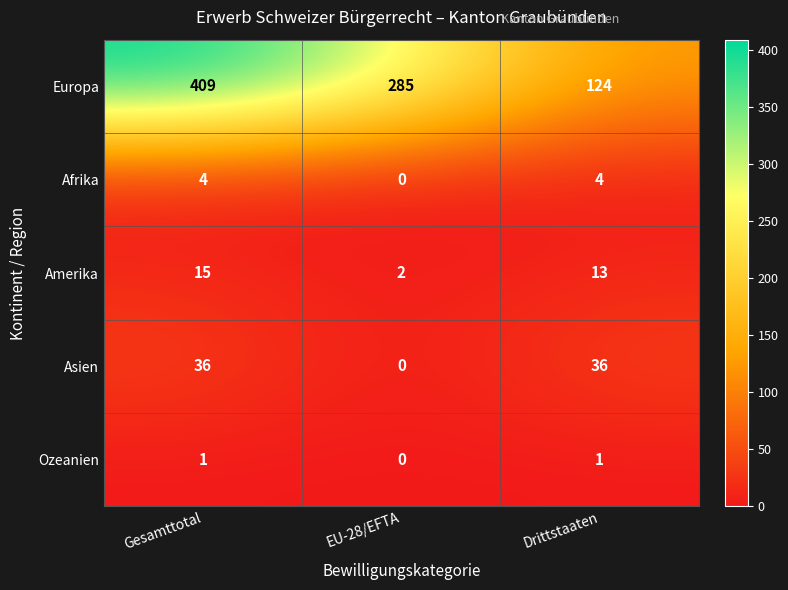

At which category is the sum across all series the highest?

Gesamttotal